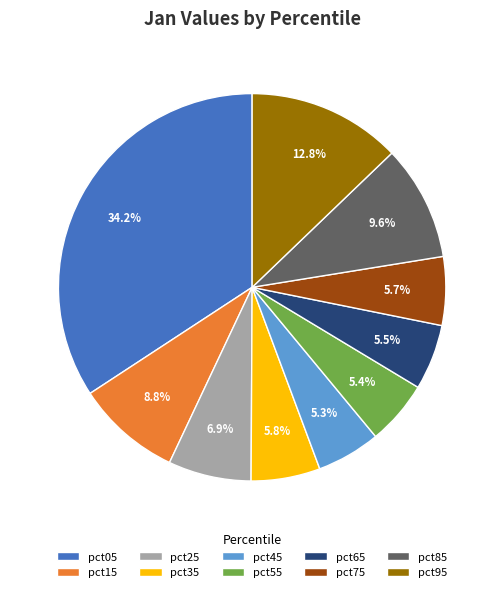

Does pct55 represent more than half of the total?

No